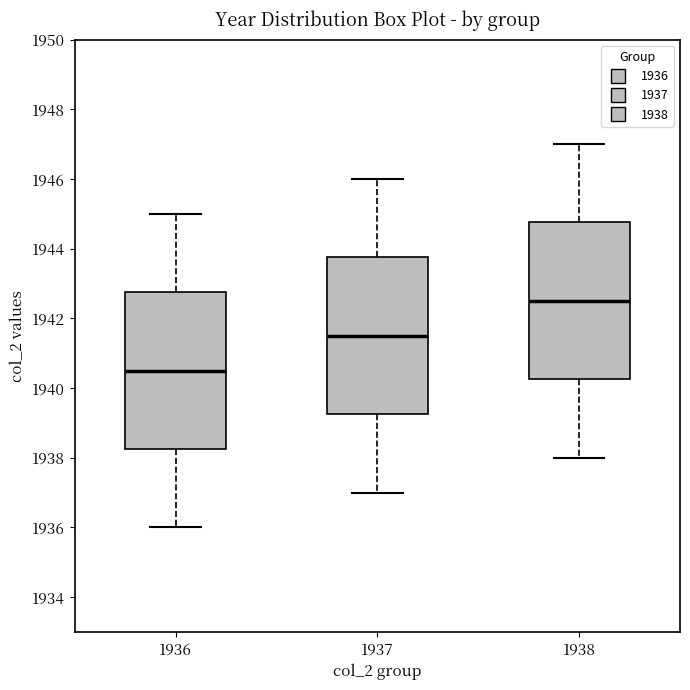

Where does the upper whisker of the box at x = 1937 end on the y-axis? The values are not printed on the chart, so give them approximately, as read against the axis.

1946.0